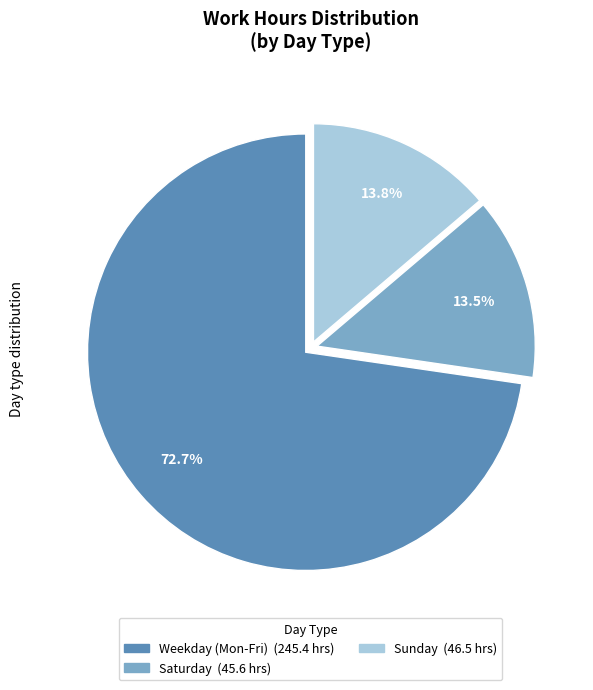

Does any single category account for the majority?

Yes